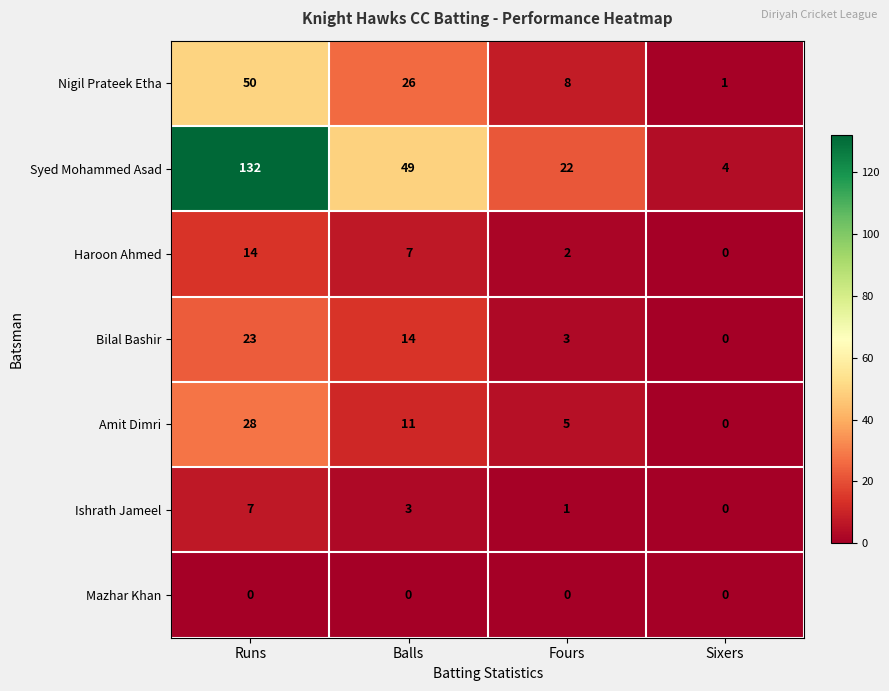

At which category is the sum across all series the highest?

Runs